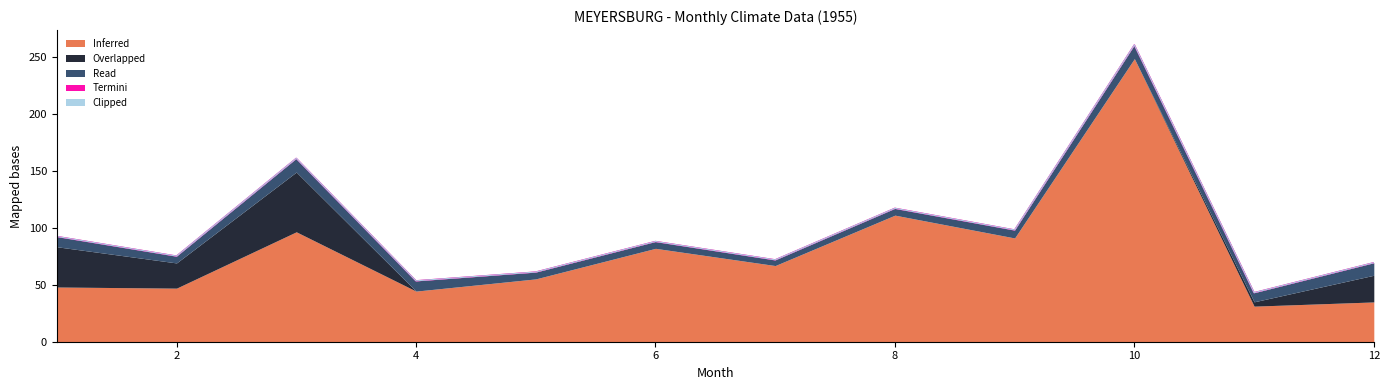

Is it true that Overlapped equals 0.0 at 6?

True